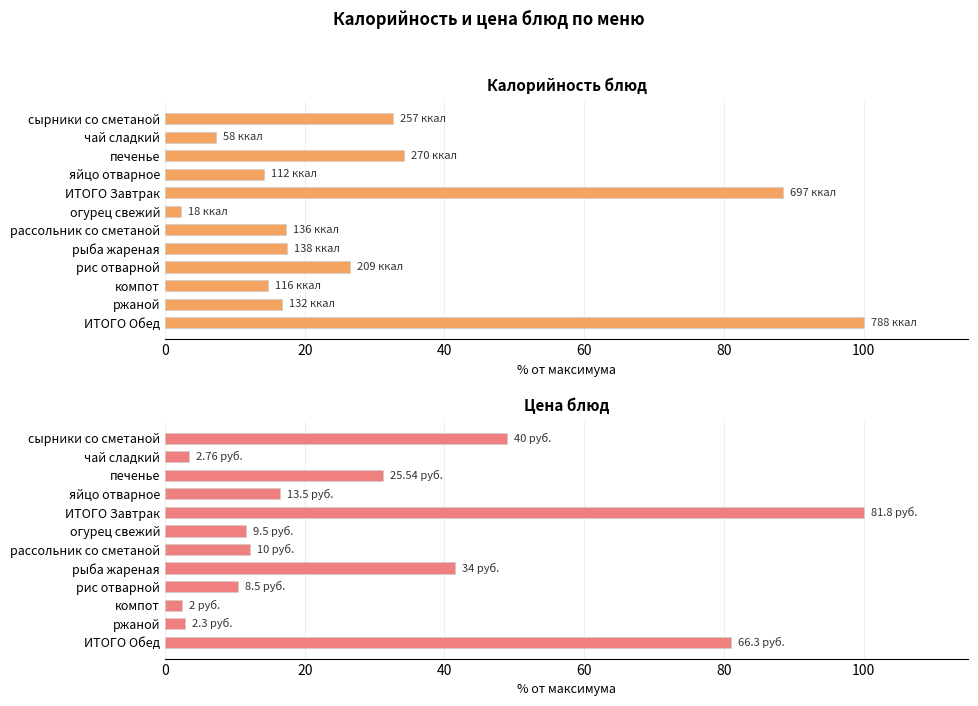

What is the sum of the Цена values at рыба жареная and сырники со сметаной?

90.5